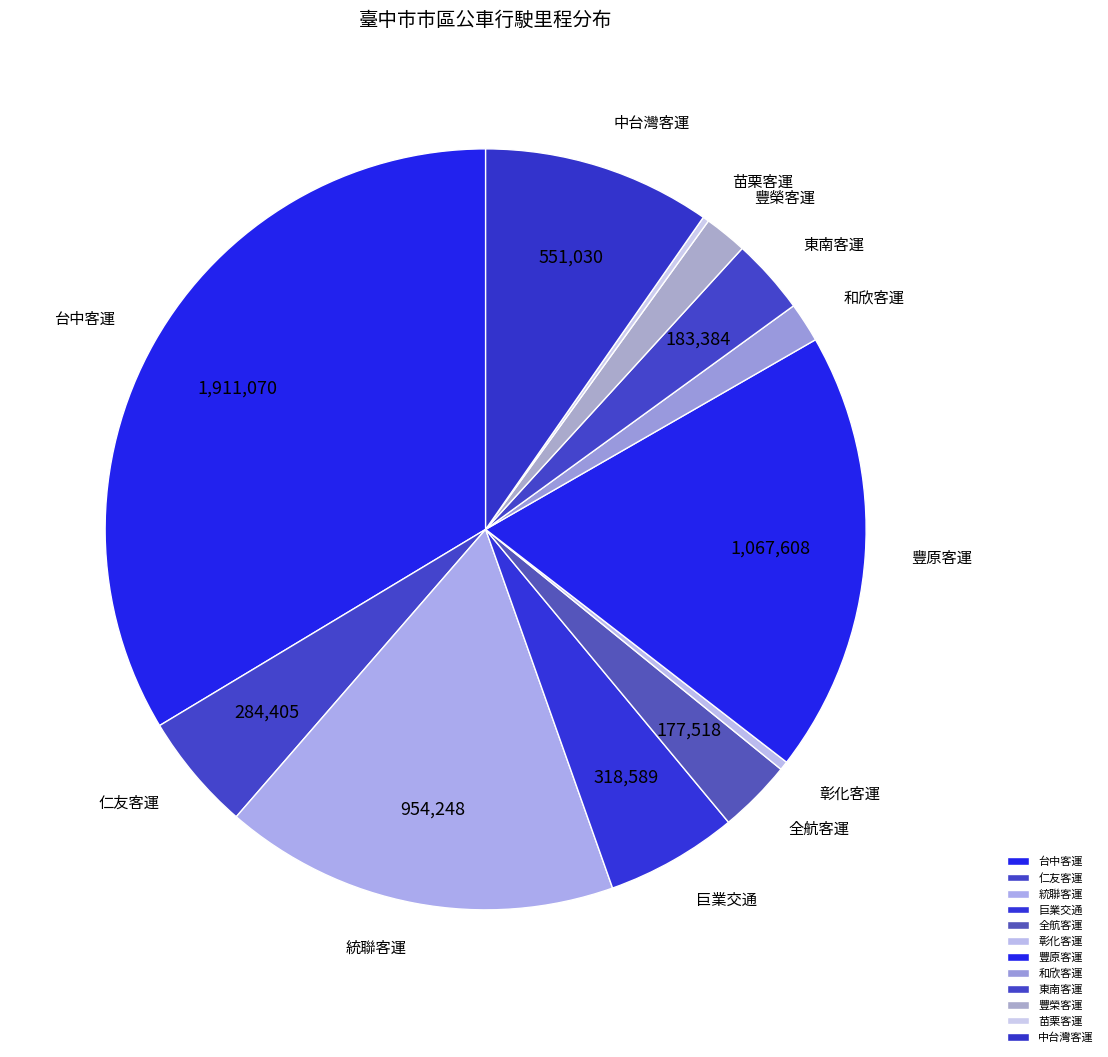

True or false: 豐榮客運 accounts for 7% of the total.

False